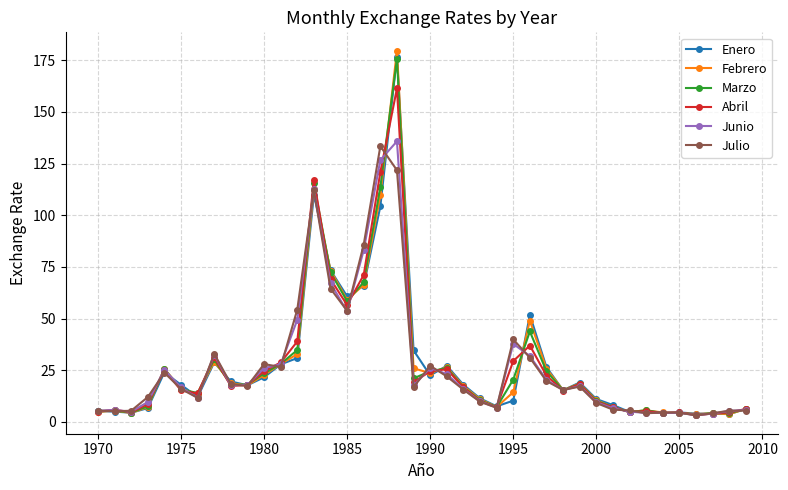

True or false: Enero has more than 2 points higher than both neighbors.

True